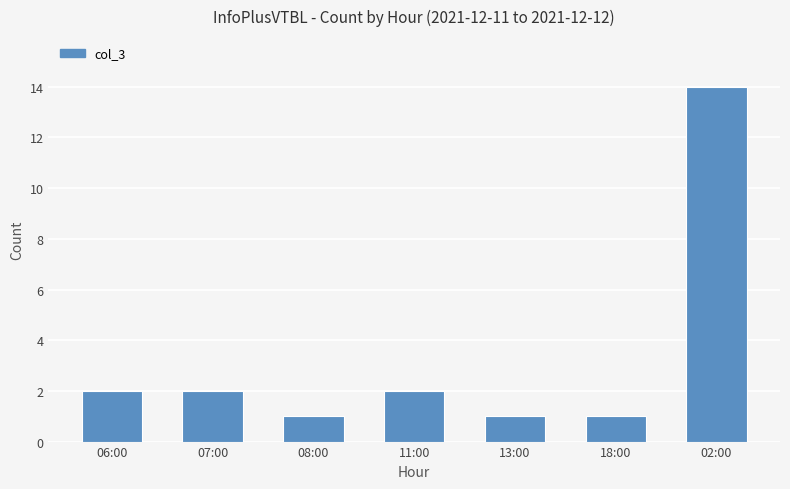

What is the difference between the maximum and minimum values?

13